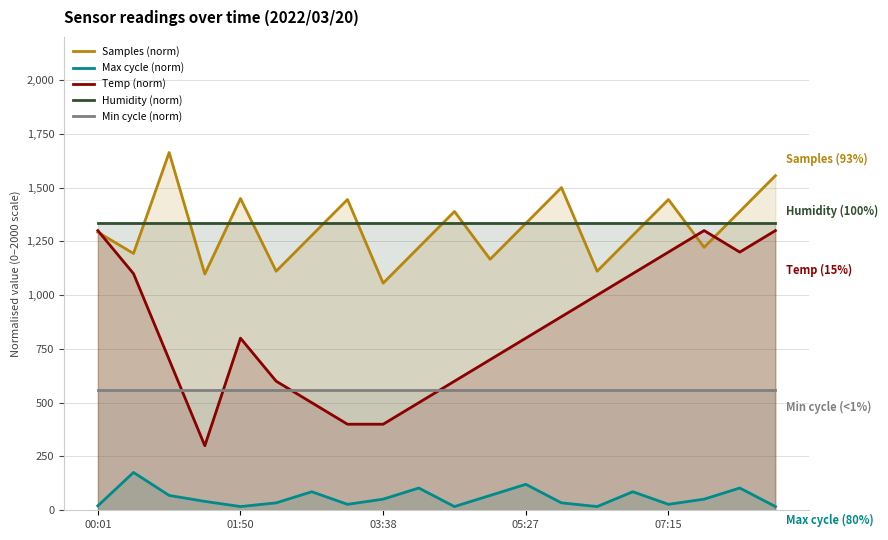

True or false: Samples (norm) and Min cycle (norm) cross at least once.

False